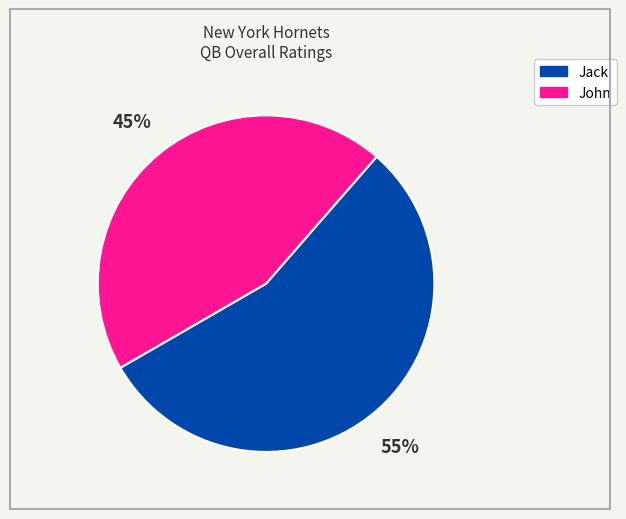

What is the ratio of the value at Jack to the value at John?

1.2